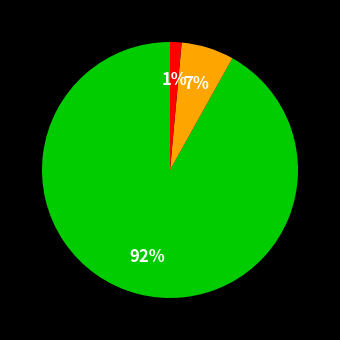

Is there any slice that represents more than half of the pie?

Yes